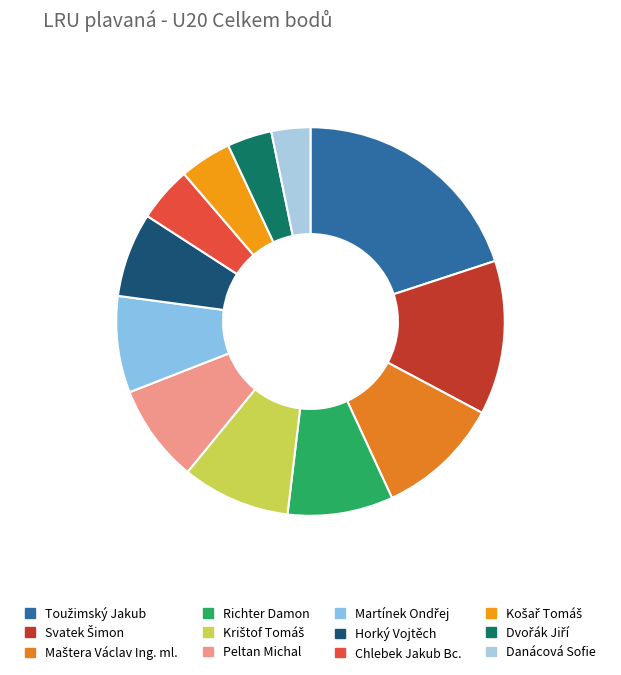

How many segments does this pie chart have?

12